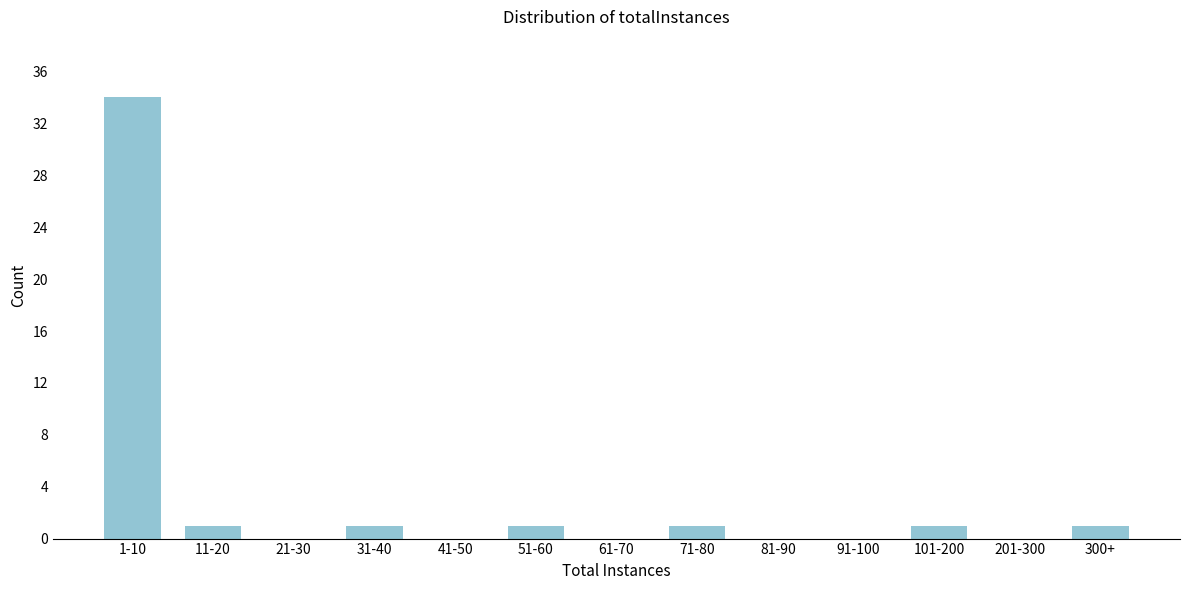

Reading right to left, extract all data points from this chart.

300+=1	201-300=0	101-200=1	91-100=0	81-90=0	71-80=1	61-70=0	51-60=1	41-50=0	31-40=1	21-30=0	11-20=1	1-10=34